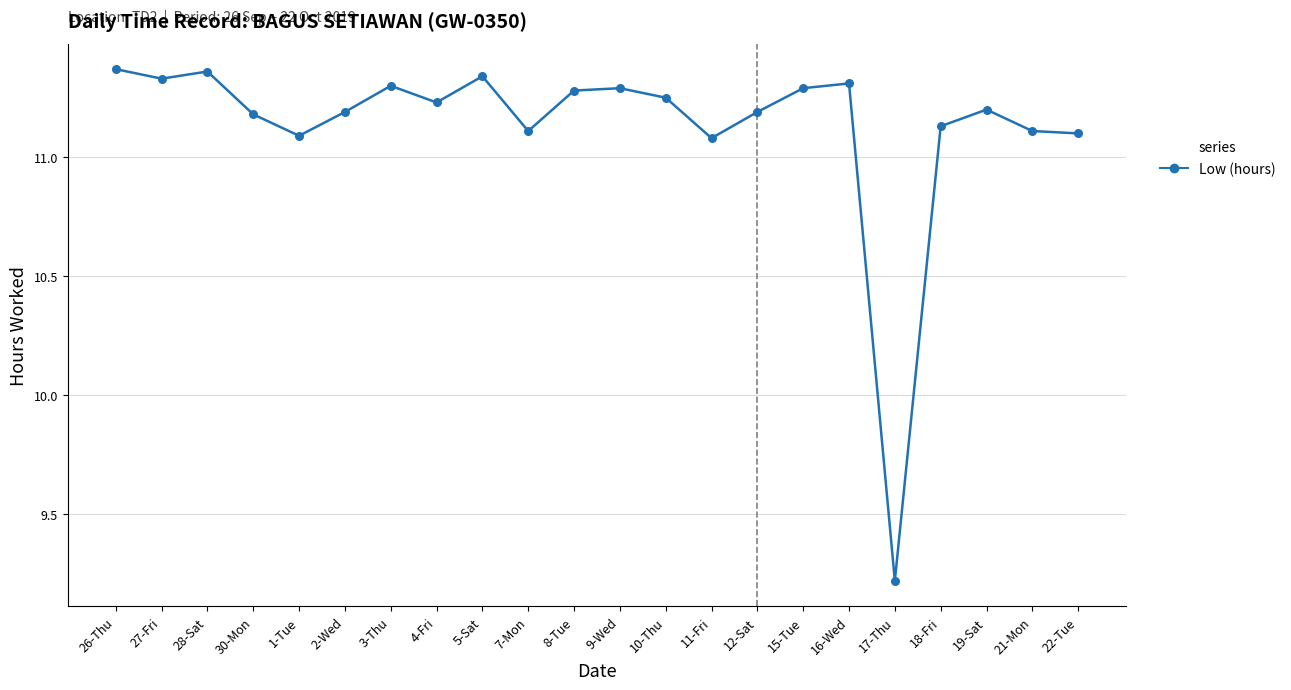

Which has a higher value, 22-Tue or 15-Tue?

15-Tue